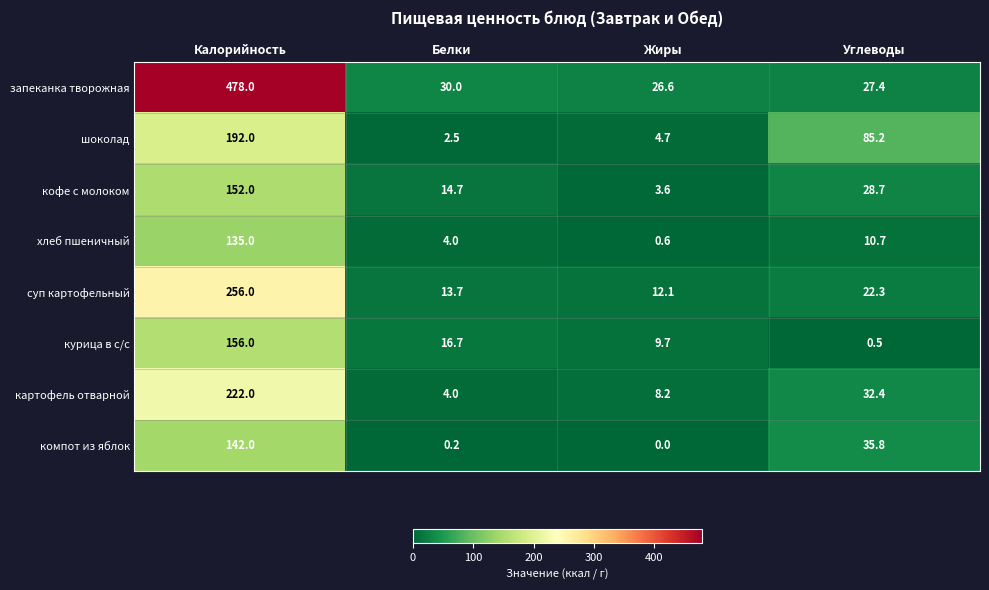

Read the кофе с молоком value at Углеводы.

28.7